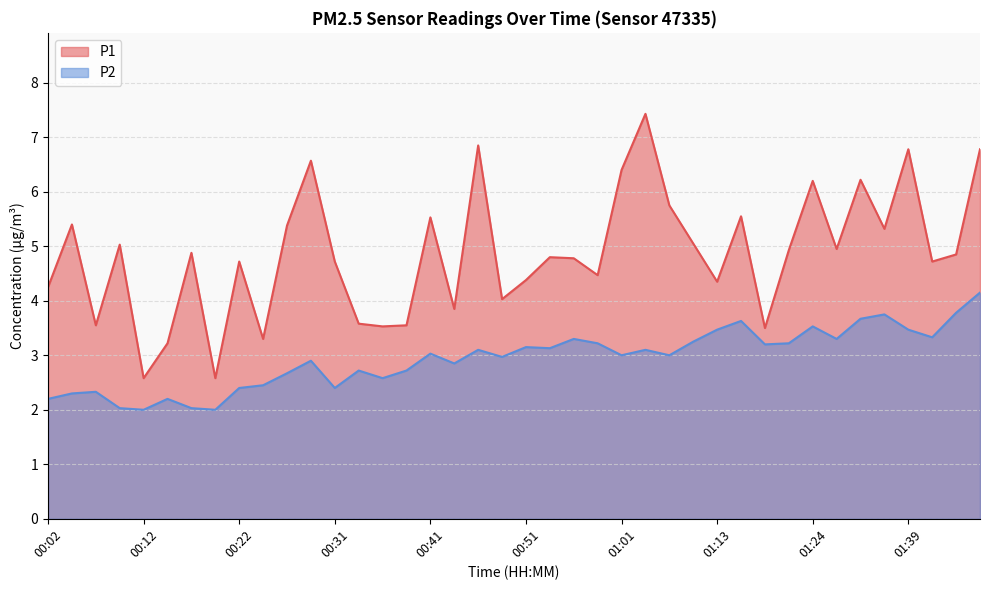

Which series has the largest total across all categories?

P1